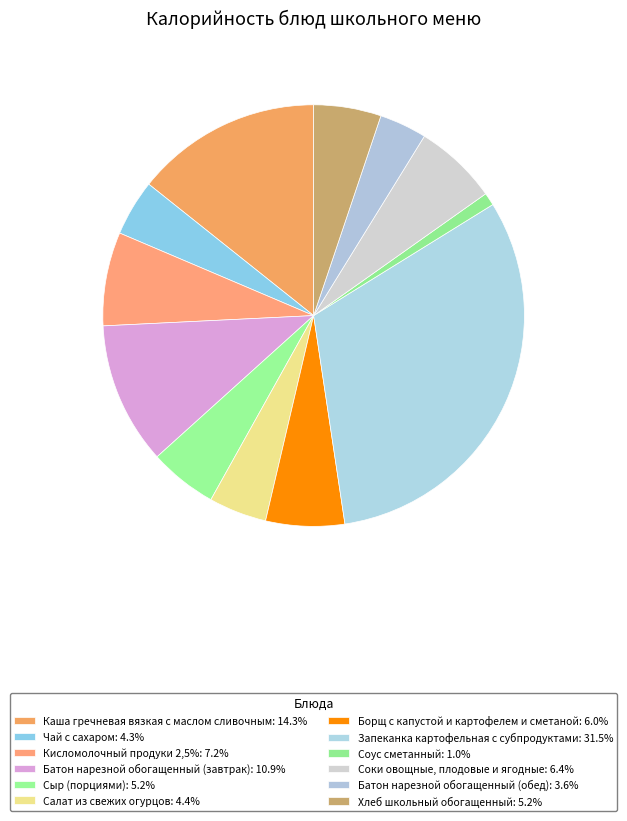

What is the largest slice in the pie chart?

Запеканка картофельная с субпродуктами